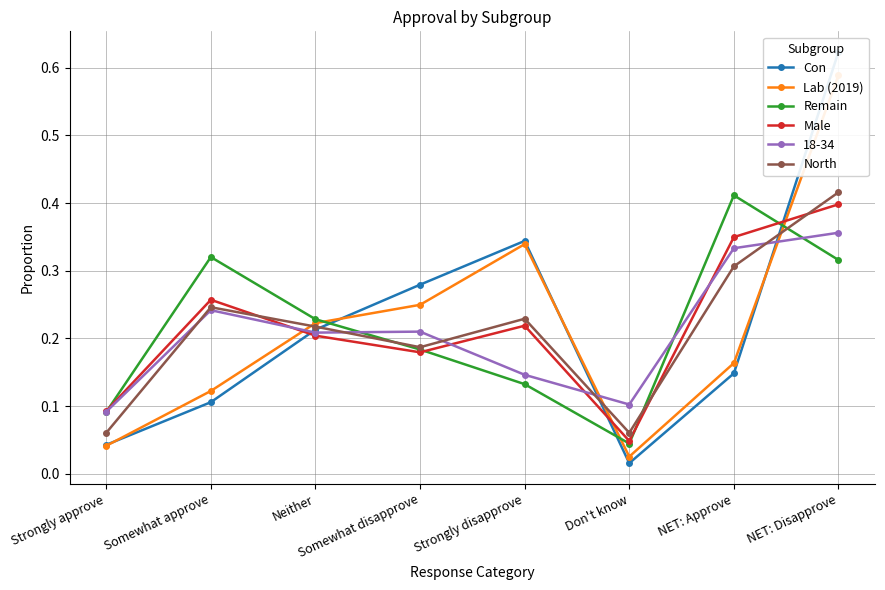

Between Neither and Somewhat approve, which is larger?

Neither